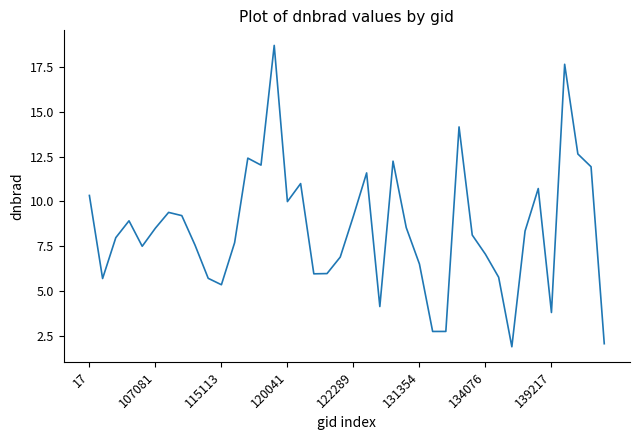

What is the average value?

8.5